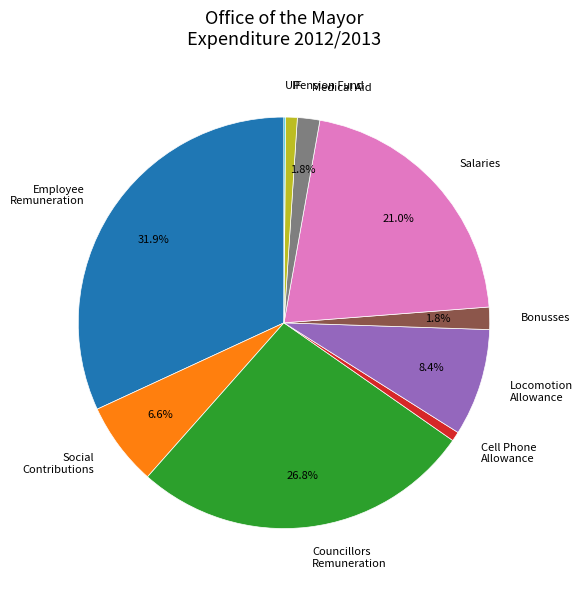

Do Salaries and Employee Remuneration together represent more than half of the pie?

Yes